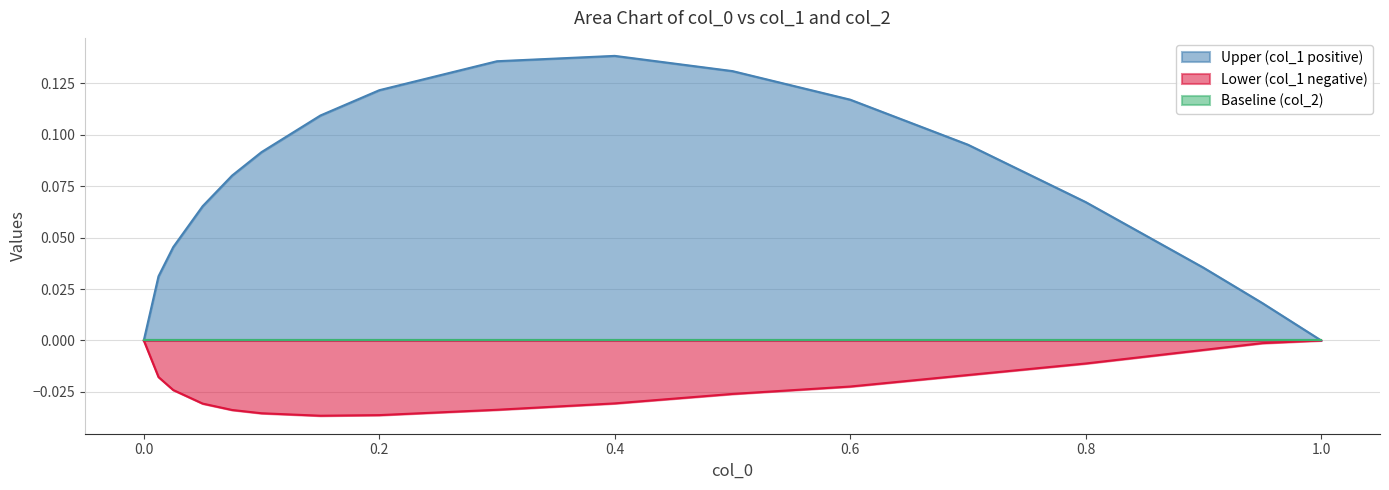

Reading right to left, transcribe all the data shown in this chart.

Upper (col_1 positive): 0.0	0.0	0.0	0.1	0.1	0.1	0.1	0.1	0.1	0.1	0.1	0.1	0.1	0.1	0.0	0.0	0.0
Lower (col_1 negative): 0.0	-0.0	-0.0	-0.0	-0.0	-0.0	-0.0	-0.0	-0.0	-0.0	-0.0	-0.0	-0.0	-0.0	-0.0	-0.0	0.0